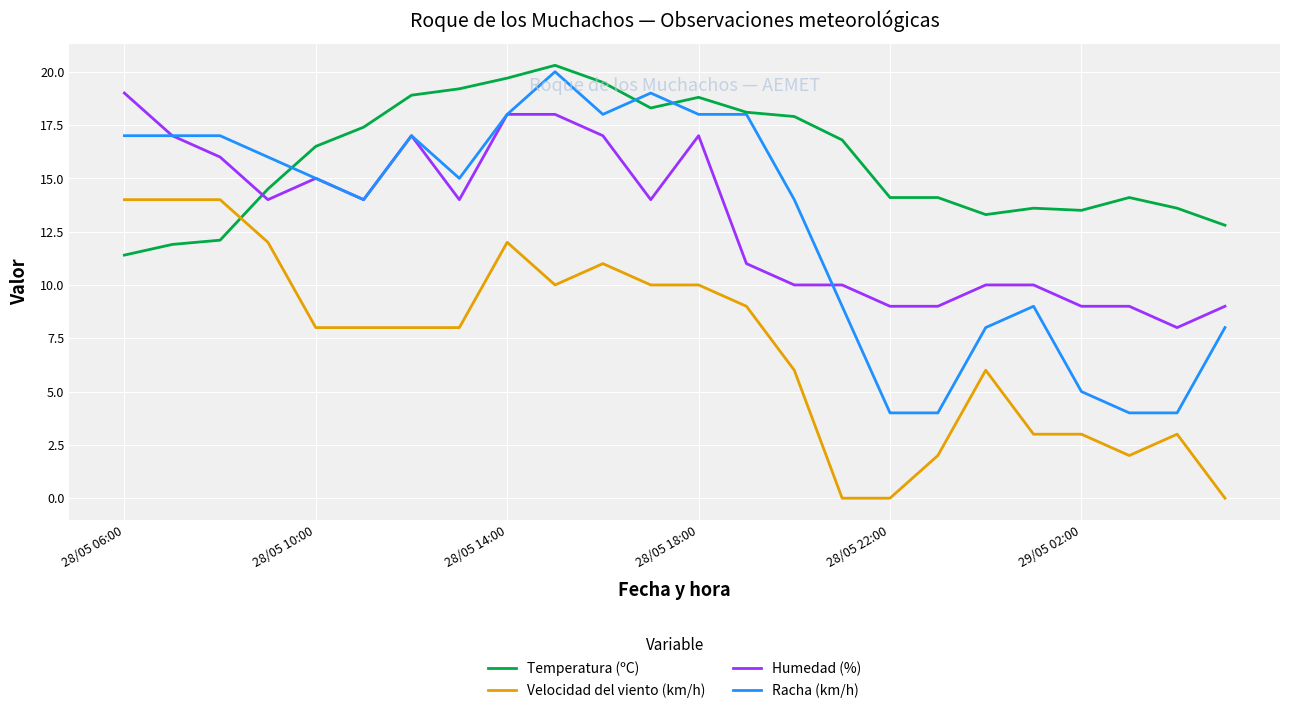

Which series has the largest range (max minus min)?

Racha (km/h)